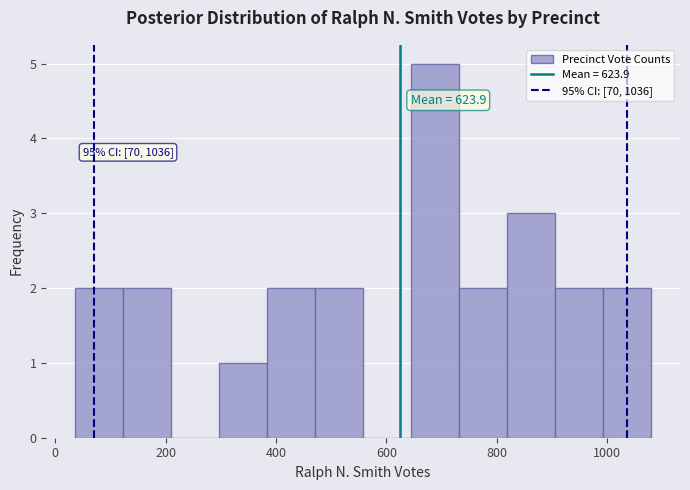

Over which range of the x-axis is the bar tallest?

640 to 740